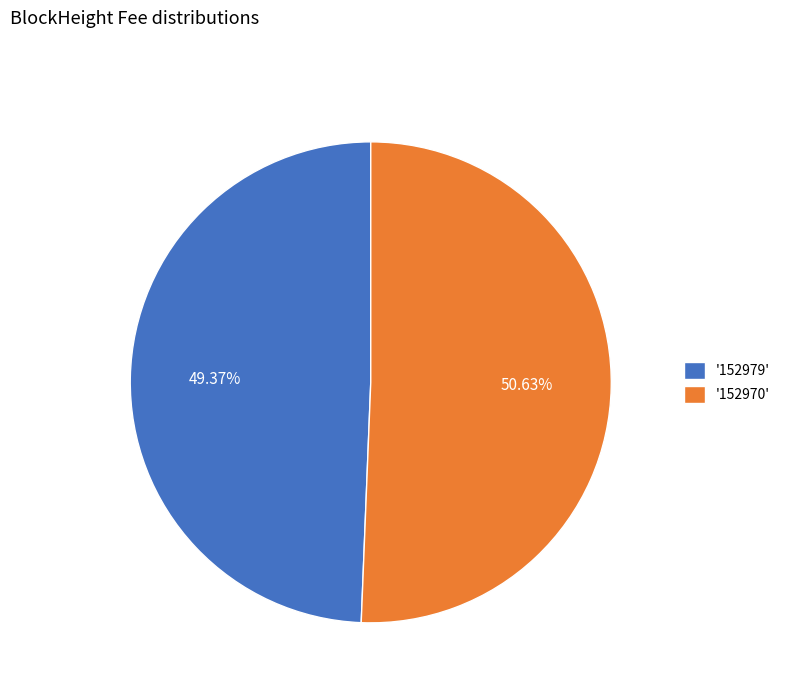

Which has a higher value, '152979' or '152970'?

'152970'